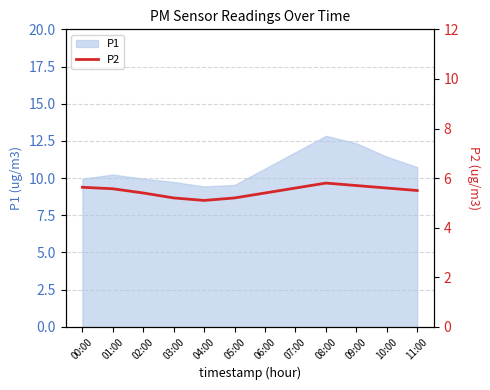

What is the sum of all values?

65.7